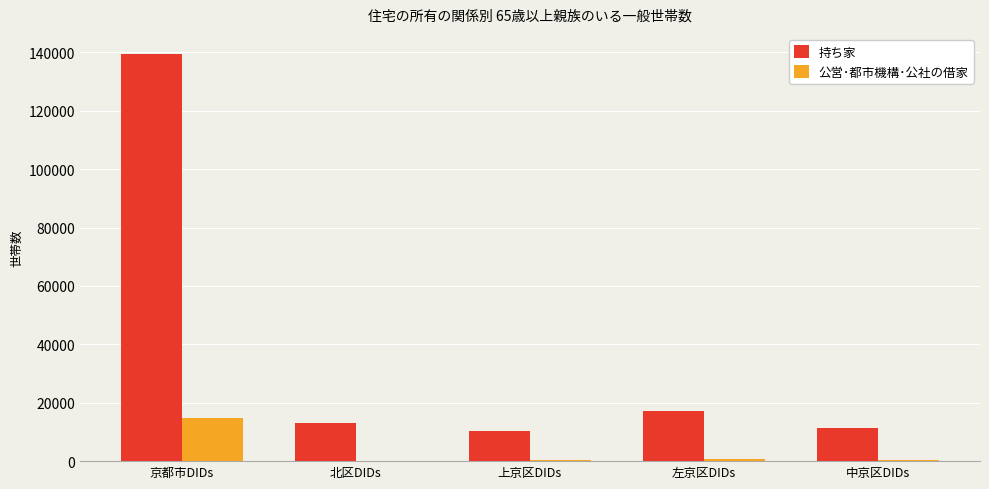

At which category is the sum across all series the highest?

京都市DIDs